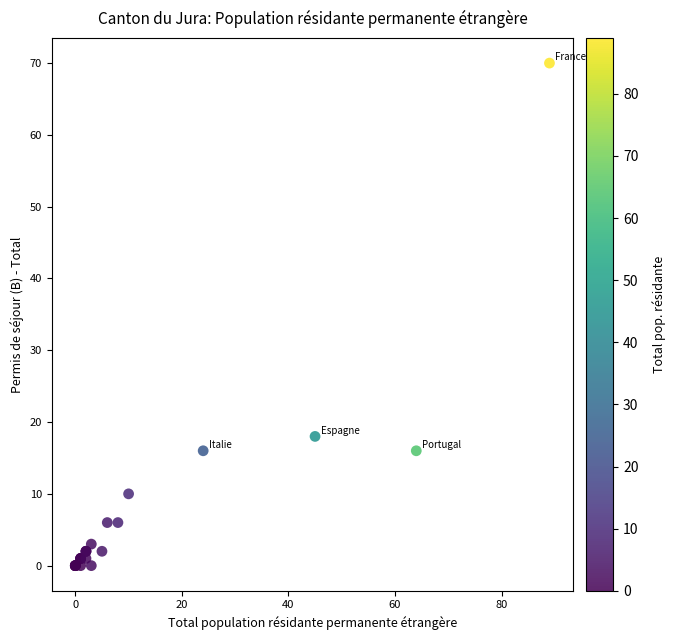

What Y value in the scatter plot is closest to 35?

18